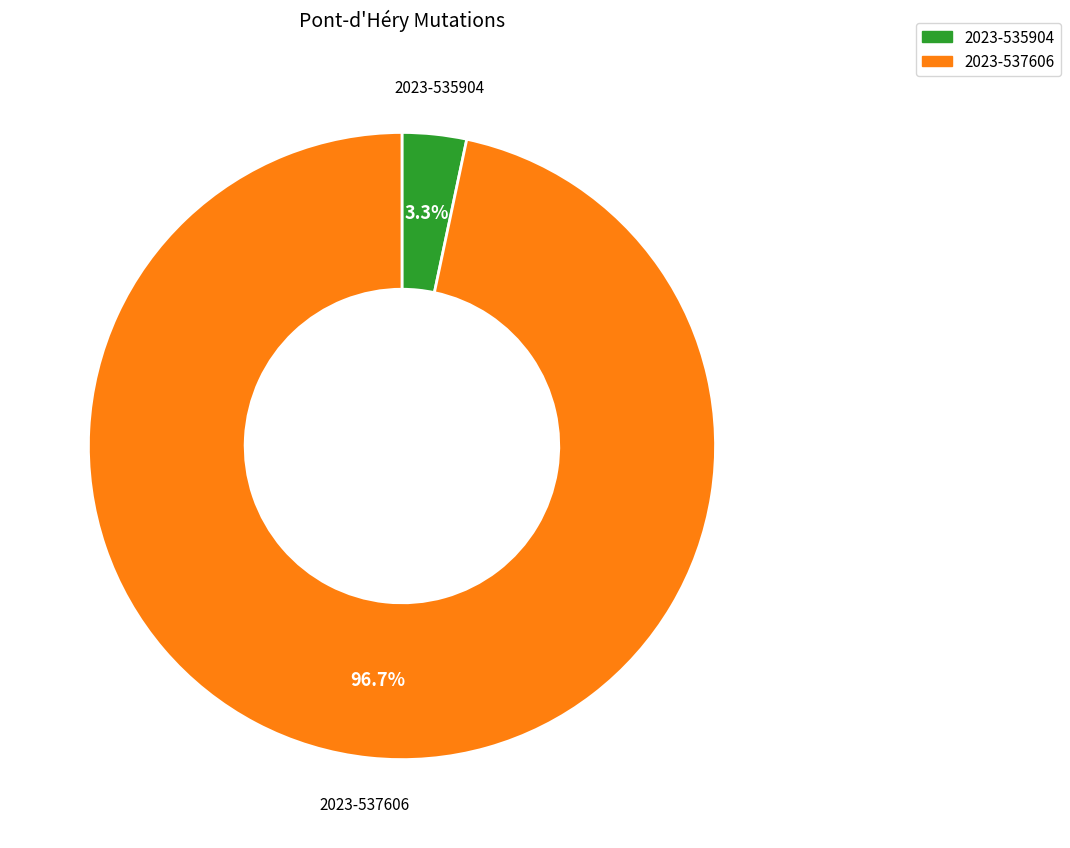

To the nearest percent, what portion does 2023-535904 represent?

3%